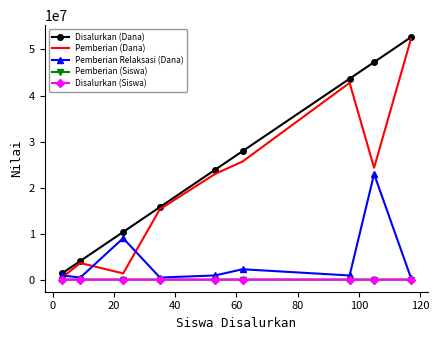

What is the highest value of the Pemberian (Dana) series?

52200000